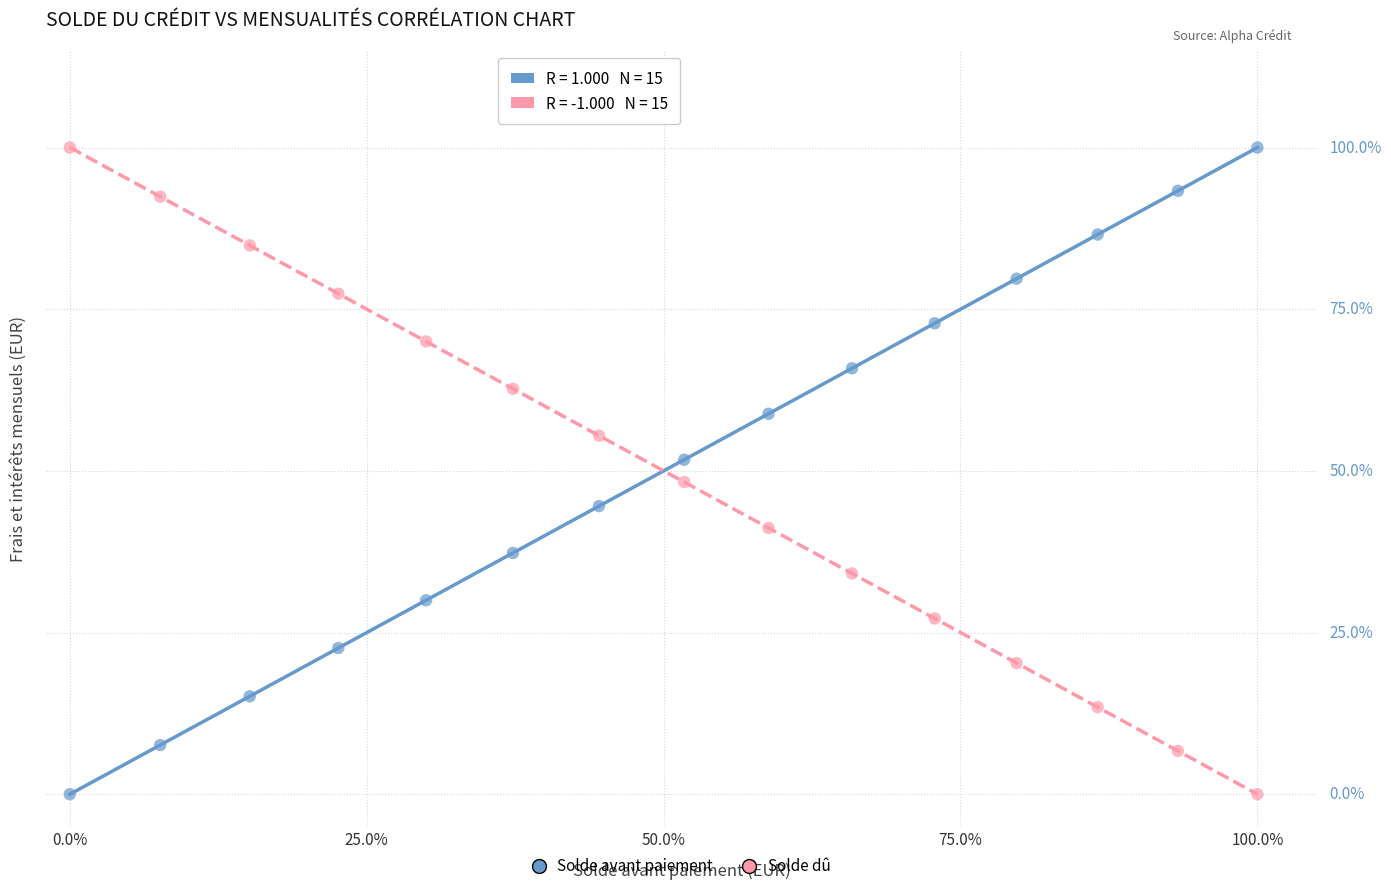

What are all the series names shown in the legend?

Solde avant paiement, Solde dû